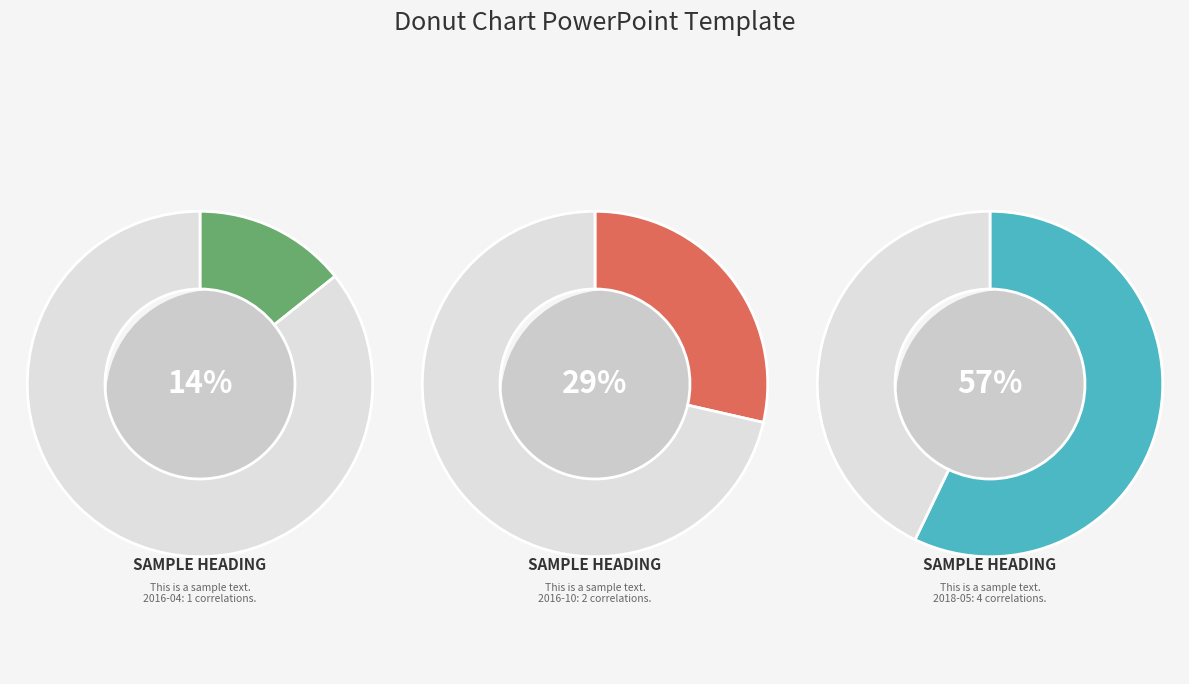

How many segments does this pie chart have?

3